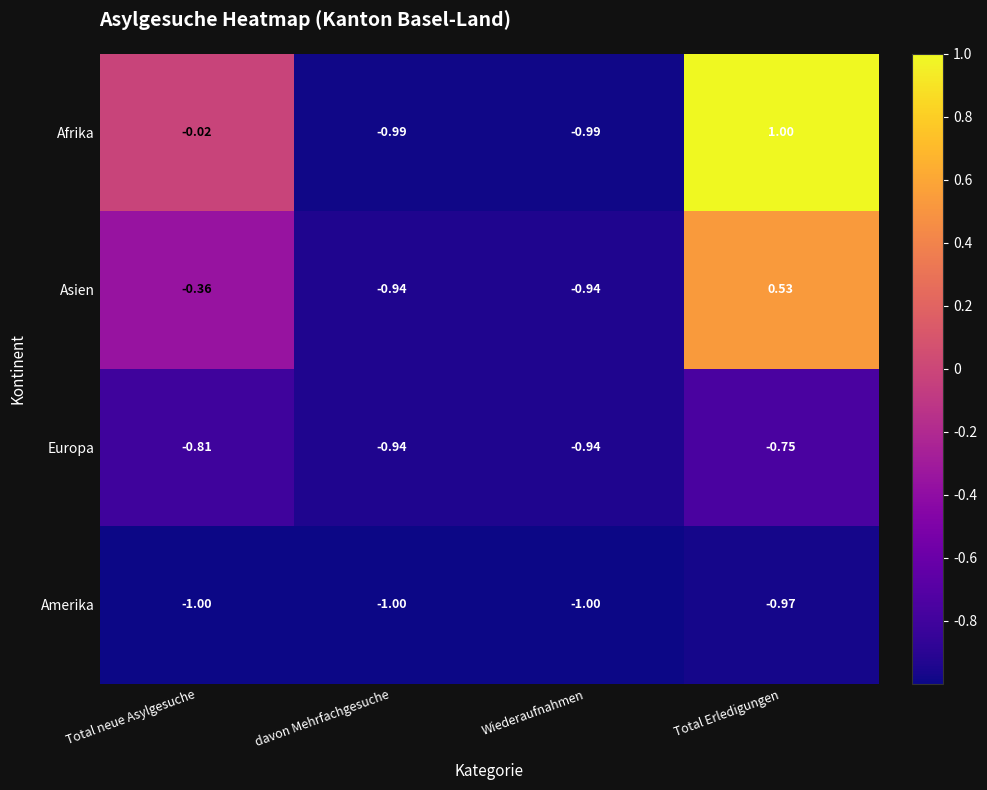

Which series changed the most between Total neue Asylgesuche and Wiederaufnahmen?

Afrika